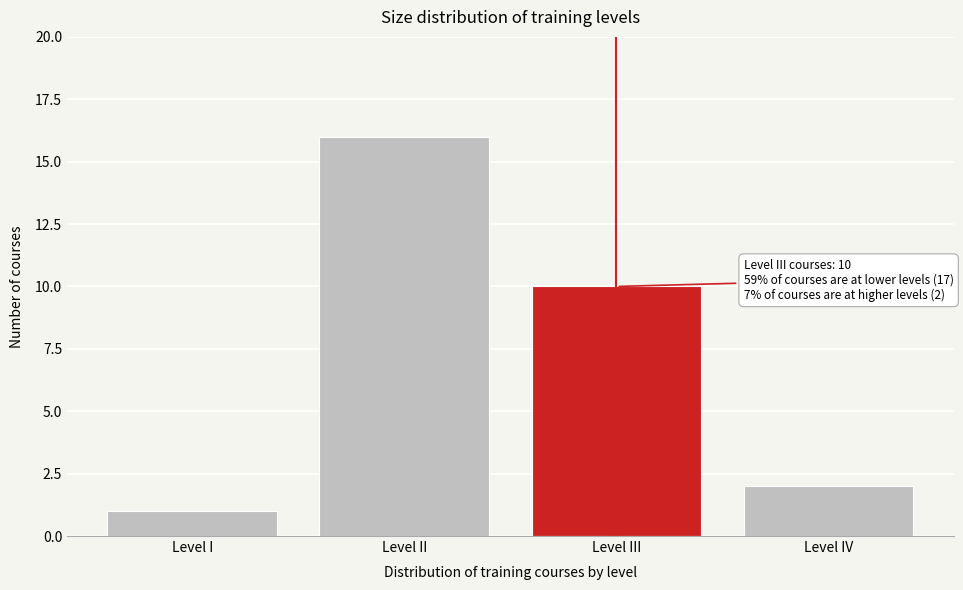

Reading left to right, extract all data points from this chart.

Level I=1	Level II=16	Level III=10	Level IV=2